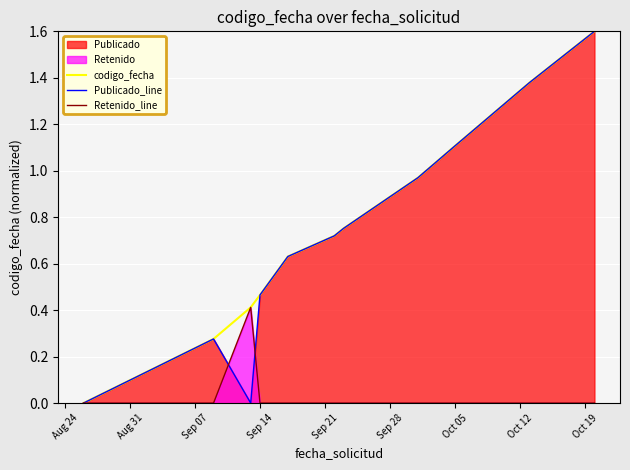

What is the maximum value shown in the chart?

1.6